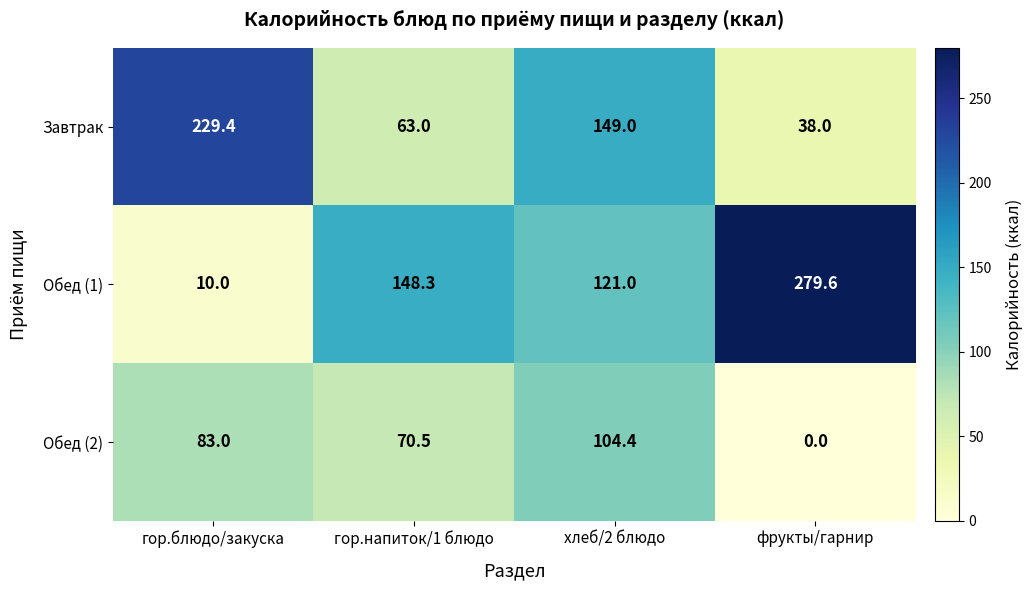

Reading left to right, transcribe all the data shown in this chart.

Завтрак: 229.4	63.0	149.0	38.0
Обед (1): 10.0	148.3	121.0	279.6
Обед (2): 83.0	70.5	104.4	0.0